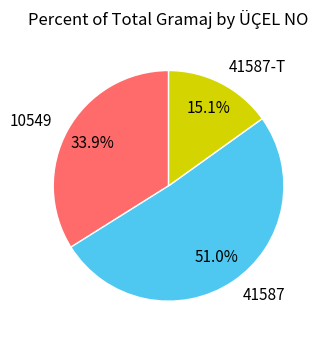

Rank the categories by value from lowest to highest.

41587-T, 10549, 41587